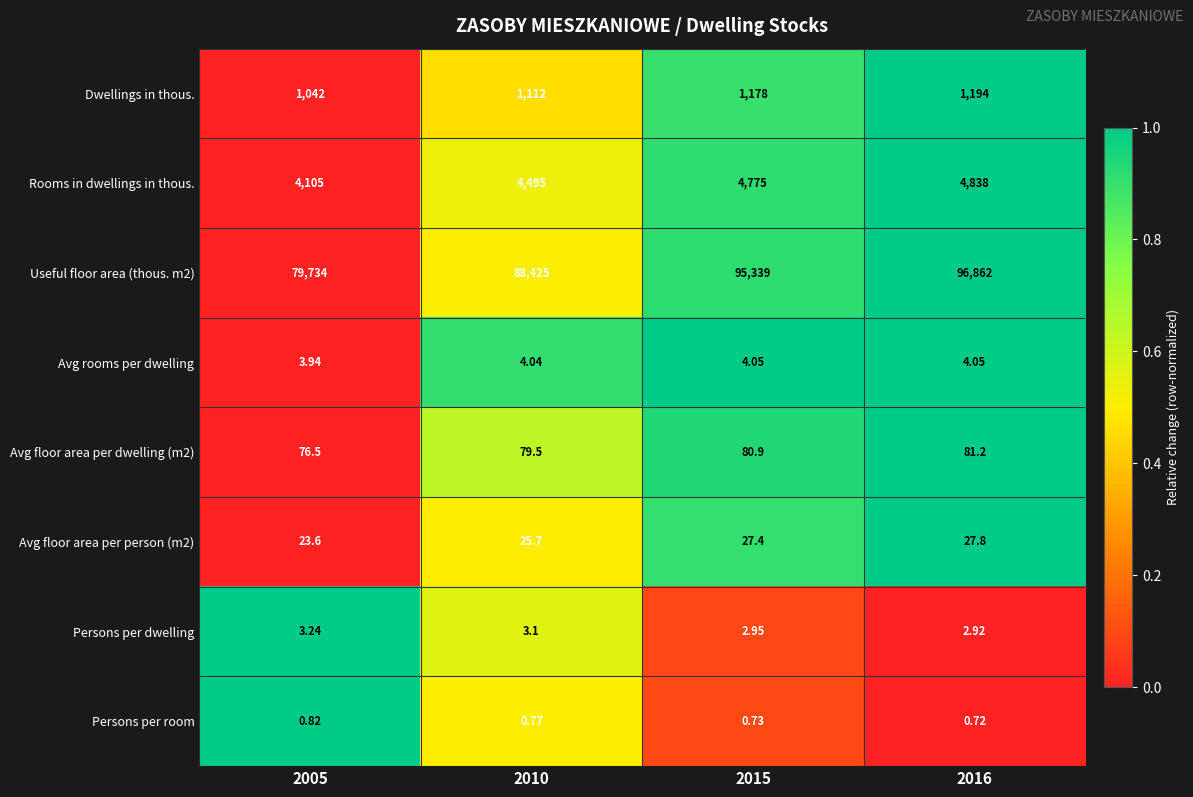

Count the number of categories in the chart.

4